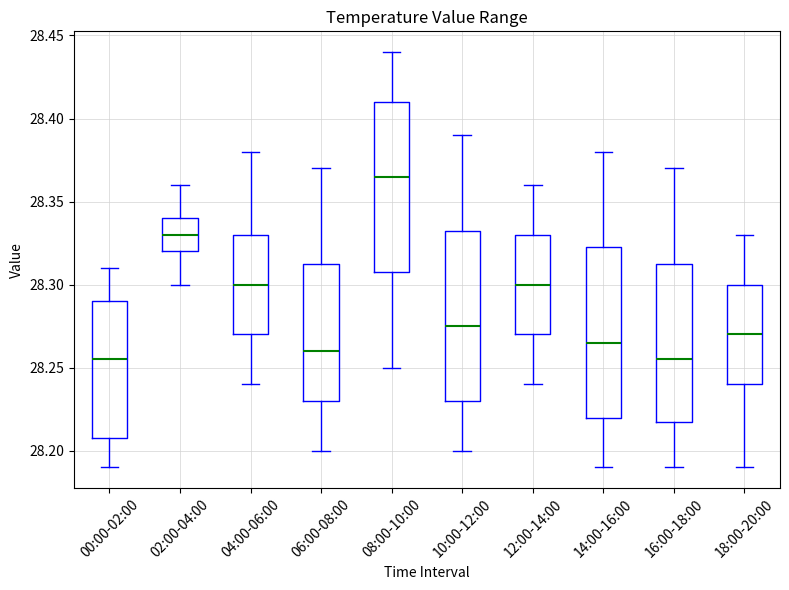

Where does the lower whisker of the box for 08:00-10:00 end on the y-axis? The values are not printed on the chart, so give them approximately, as read against the axis.

28.250